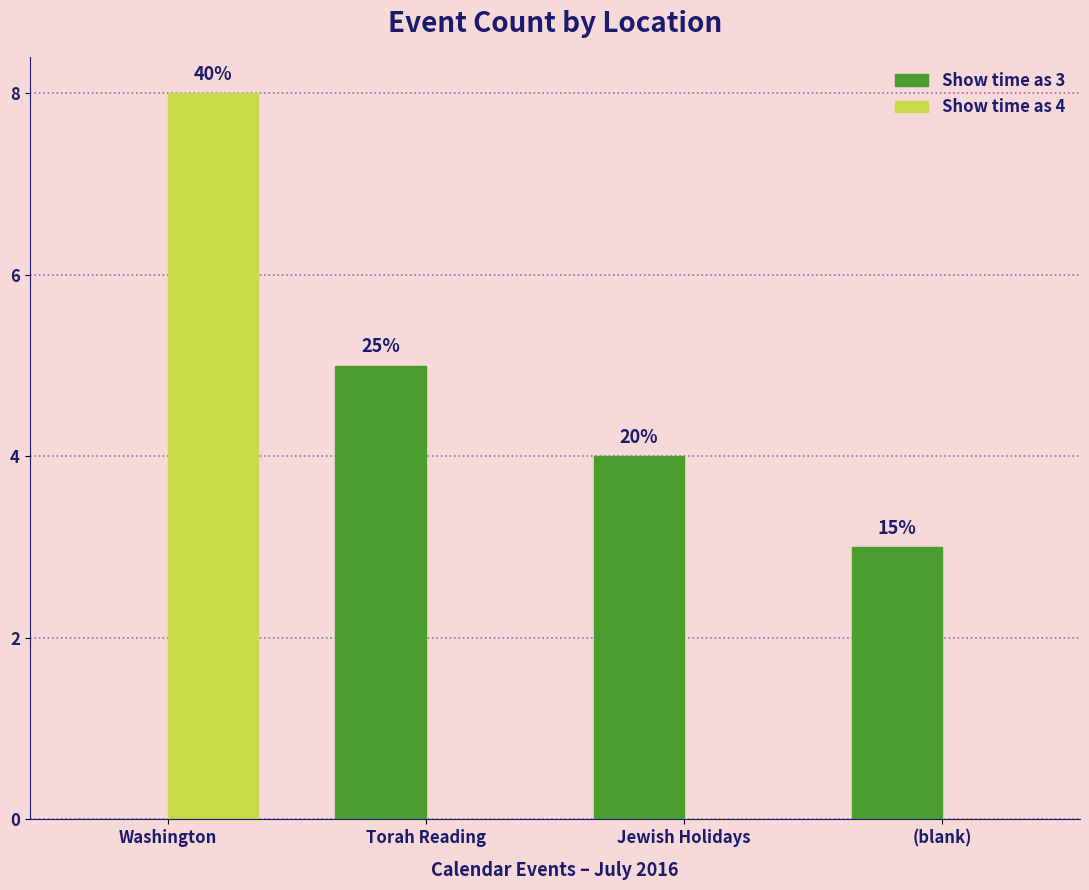

Rank the series at Washington from highest to lowest value.

Show time as 4, Show time as 3